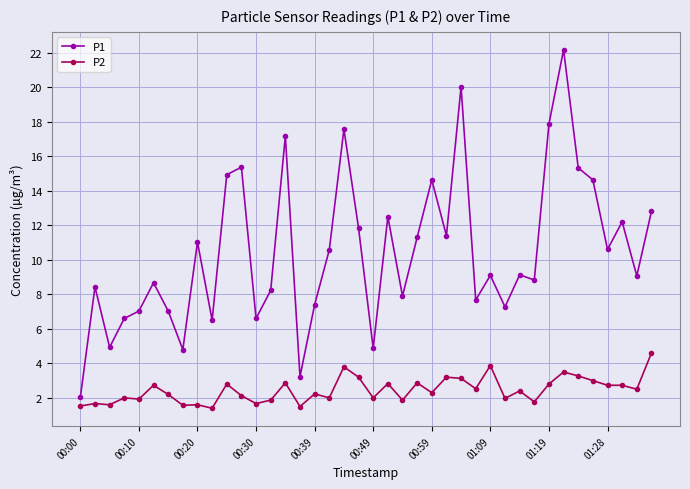

What is the highest value of the P2 series?

4.6